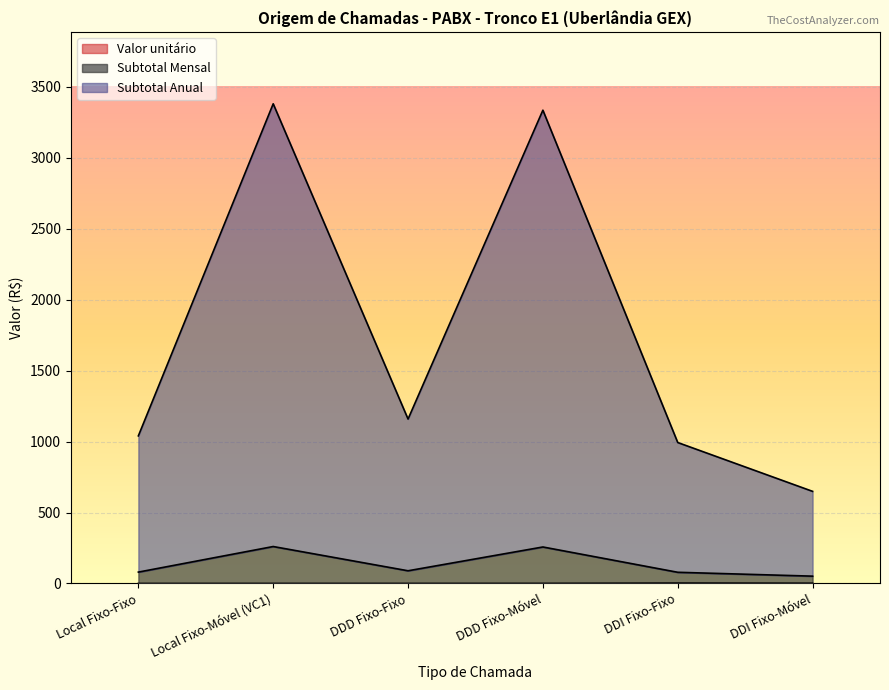

Does the chart display data point markers on the line(s)?

No